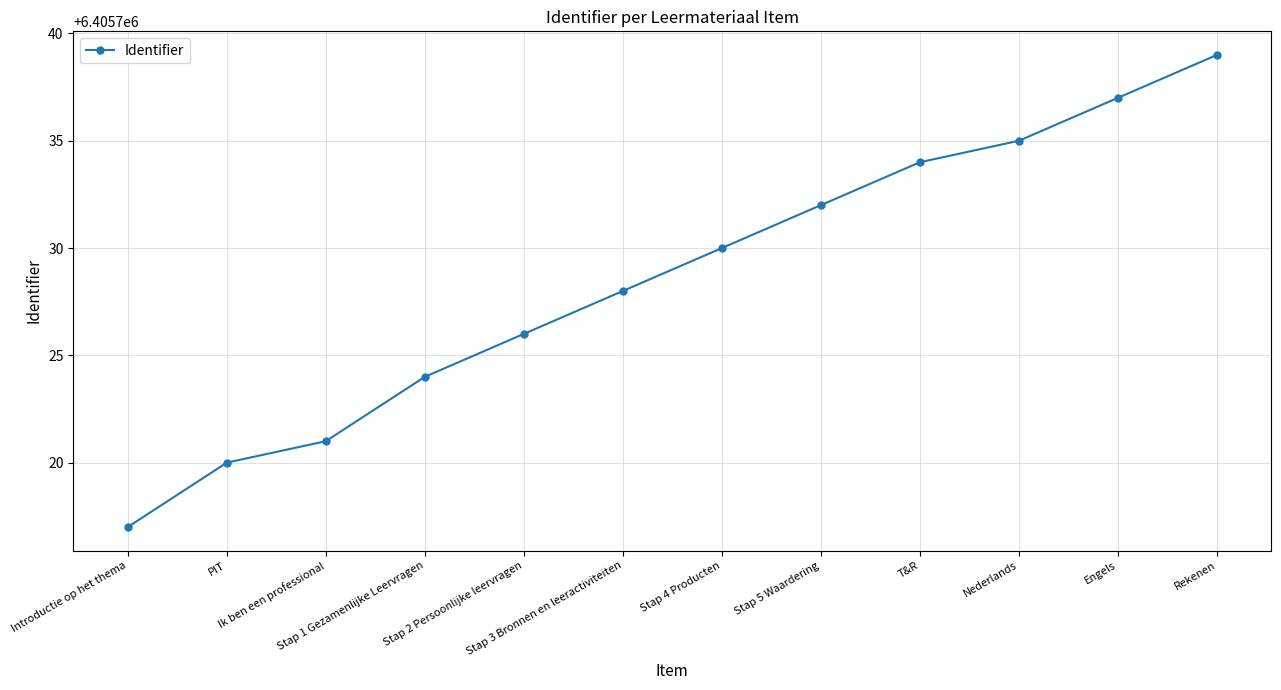

What is the approximate value at Ik ben een professional?

6405721